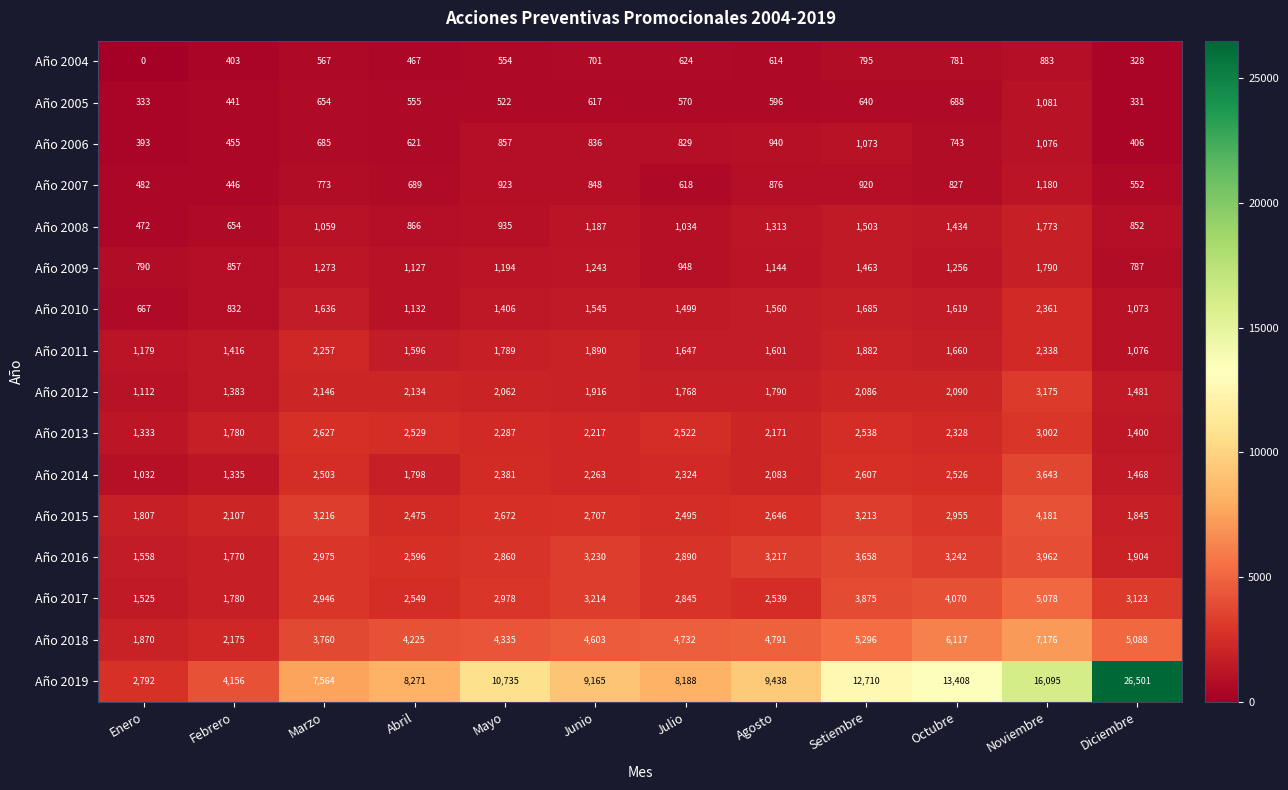

What is the sum of all Año 2005 values?

7028